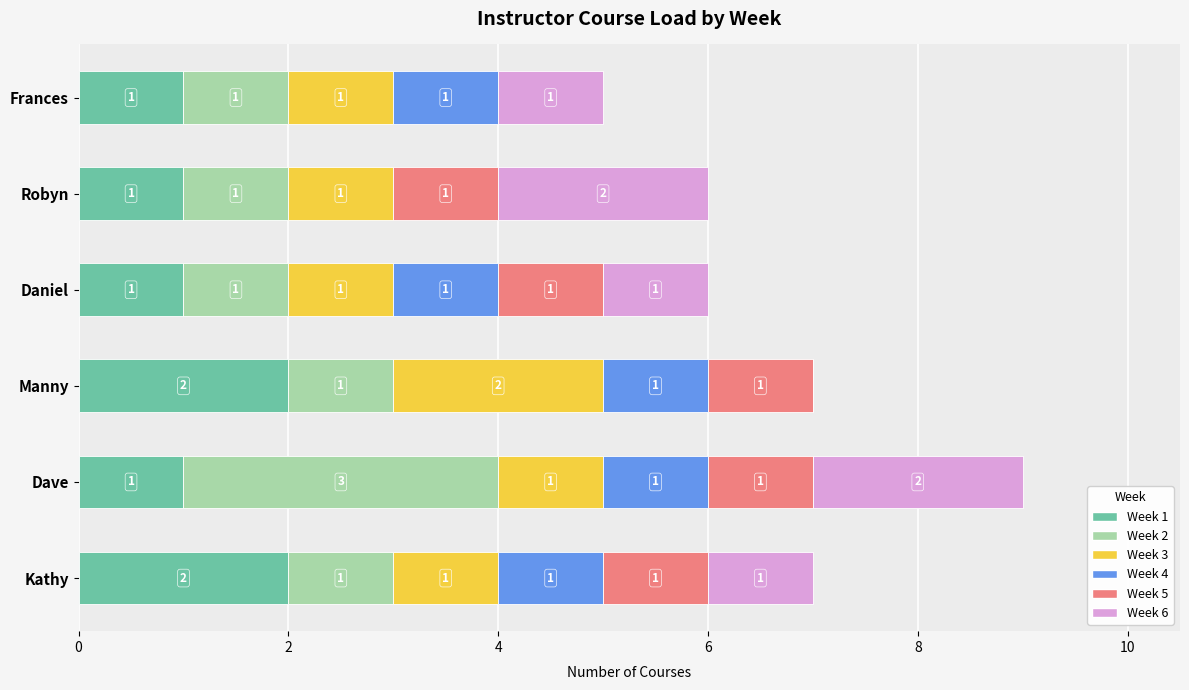

How many values in the Week 1 series exceed 1?

2